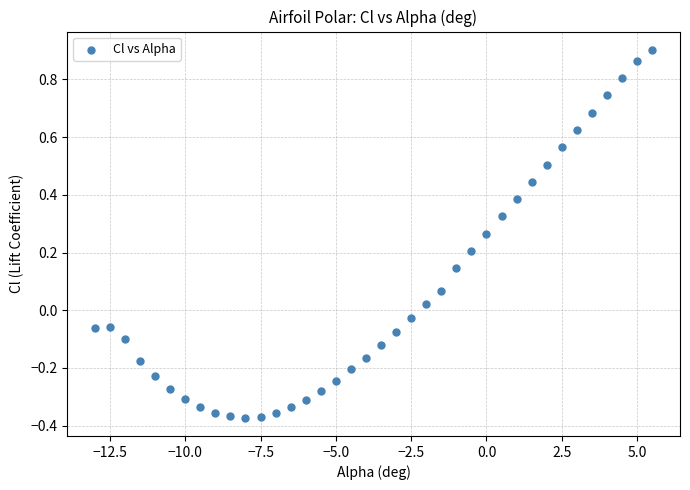

What is the range of Y values (max minus min)?

1.3